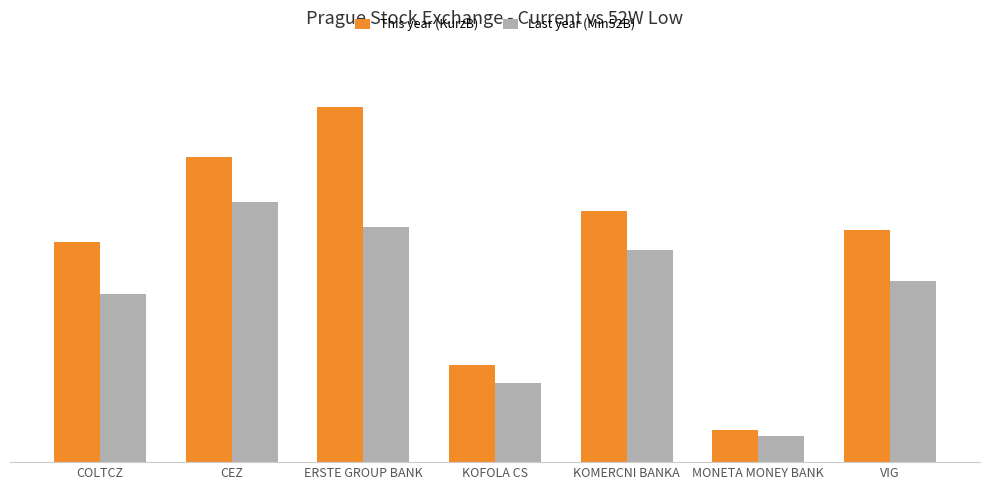

Are the bars horizontal?

No